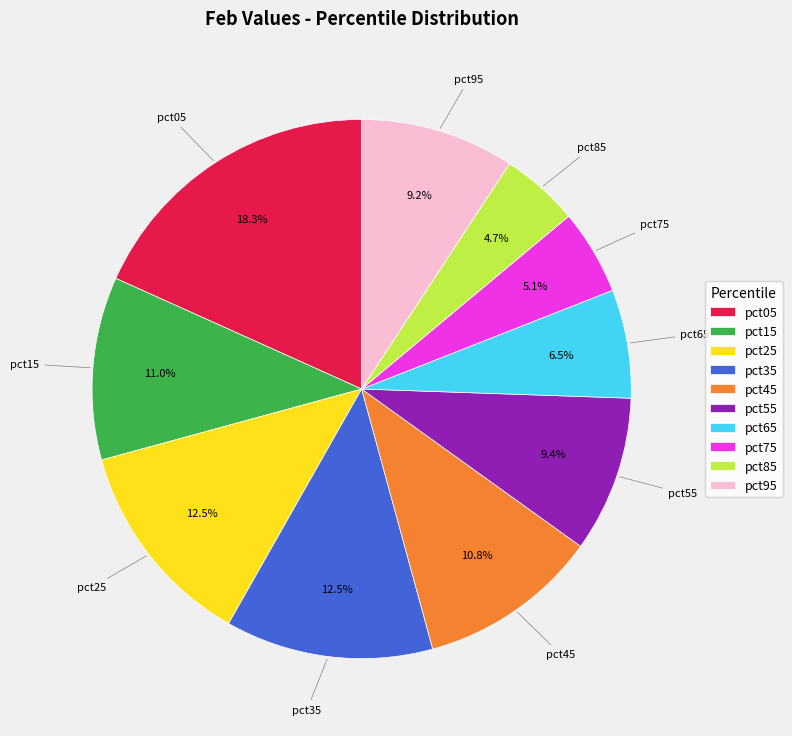

Which has a higher value, pct05 or pct35?

pct05